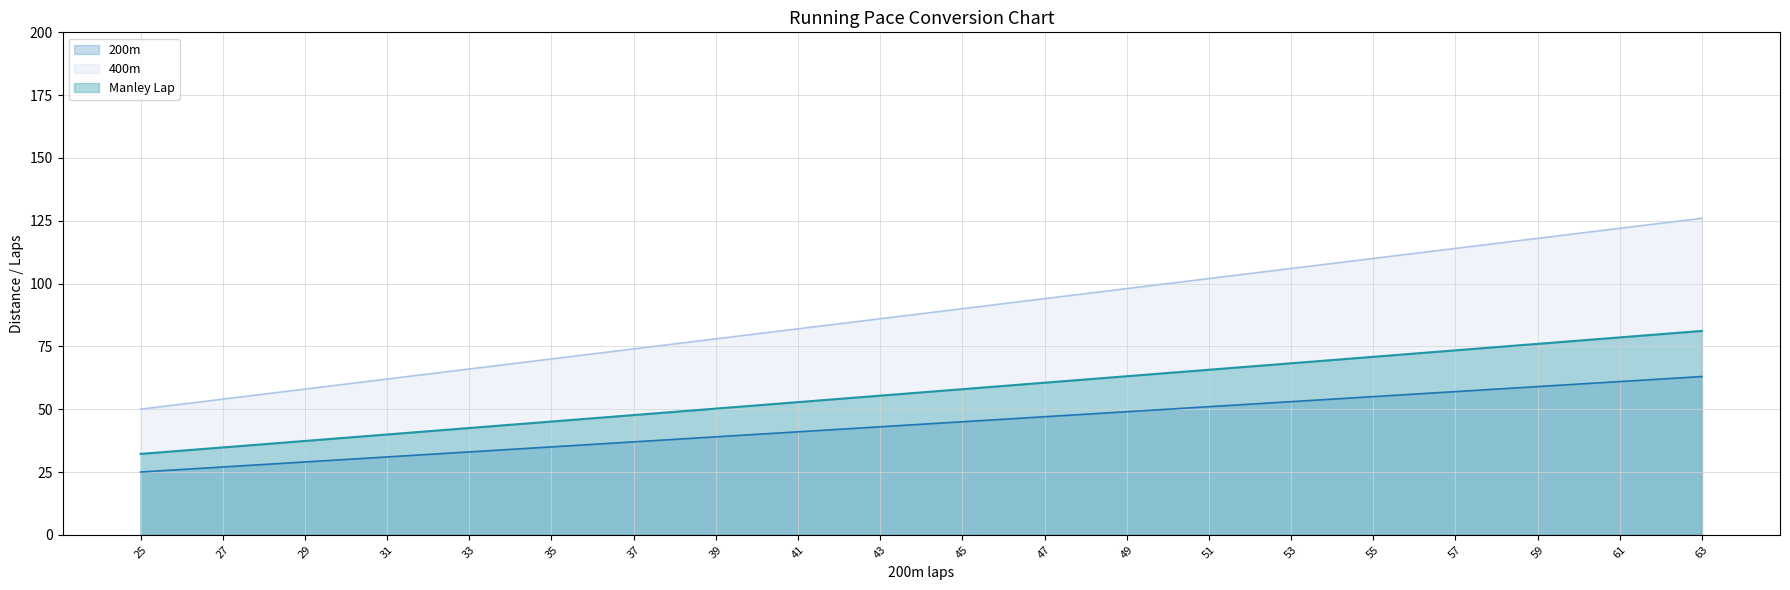

True or false: 200m and Manley Lap cross at least once.

False